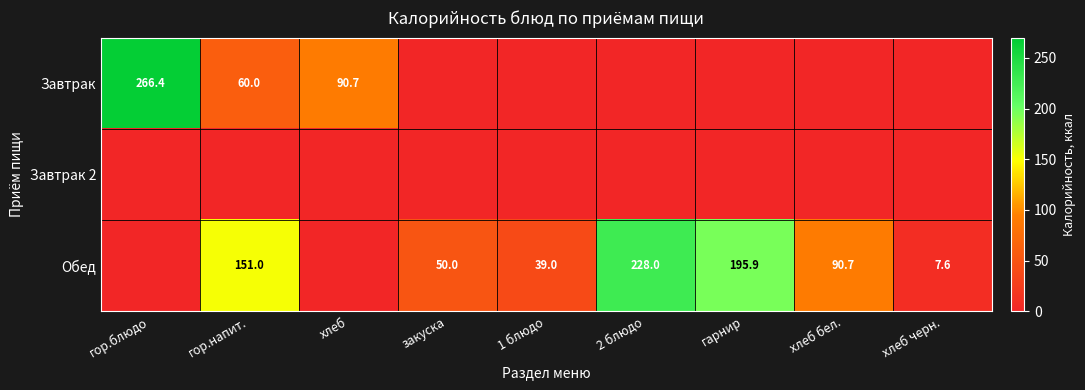

The Обед series shows 52.2 at 1 блюдо. True or false?

False